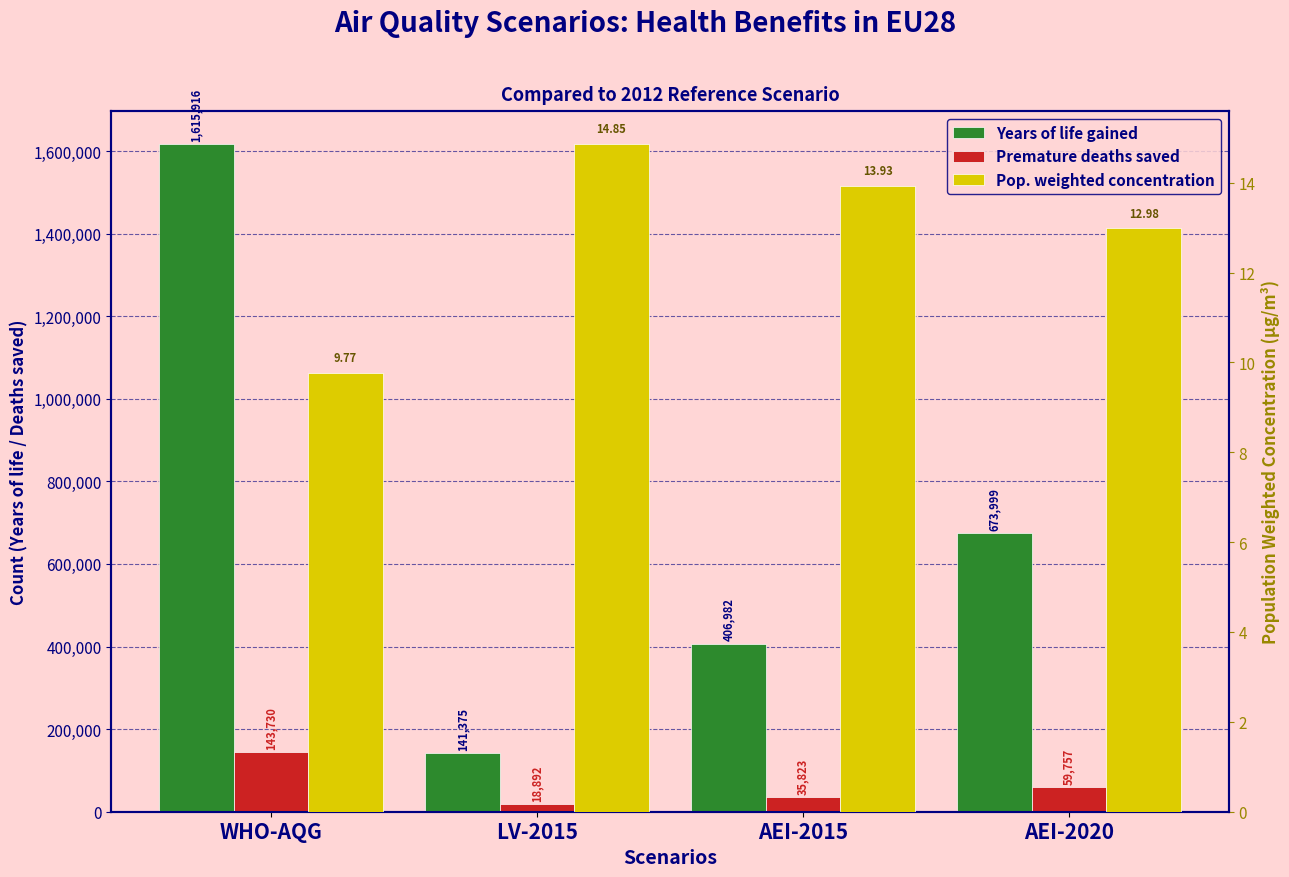

At which category does the chart reach its minimum across all series?

WHO-AQG